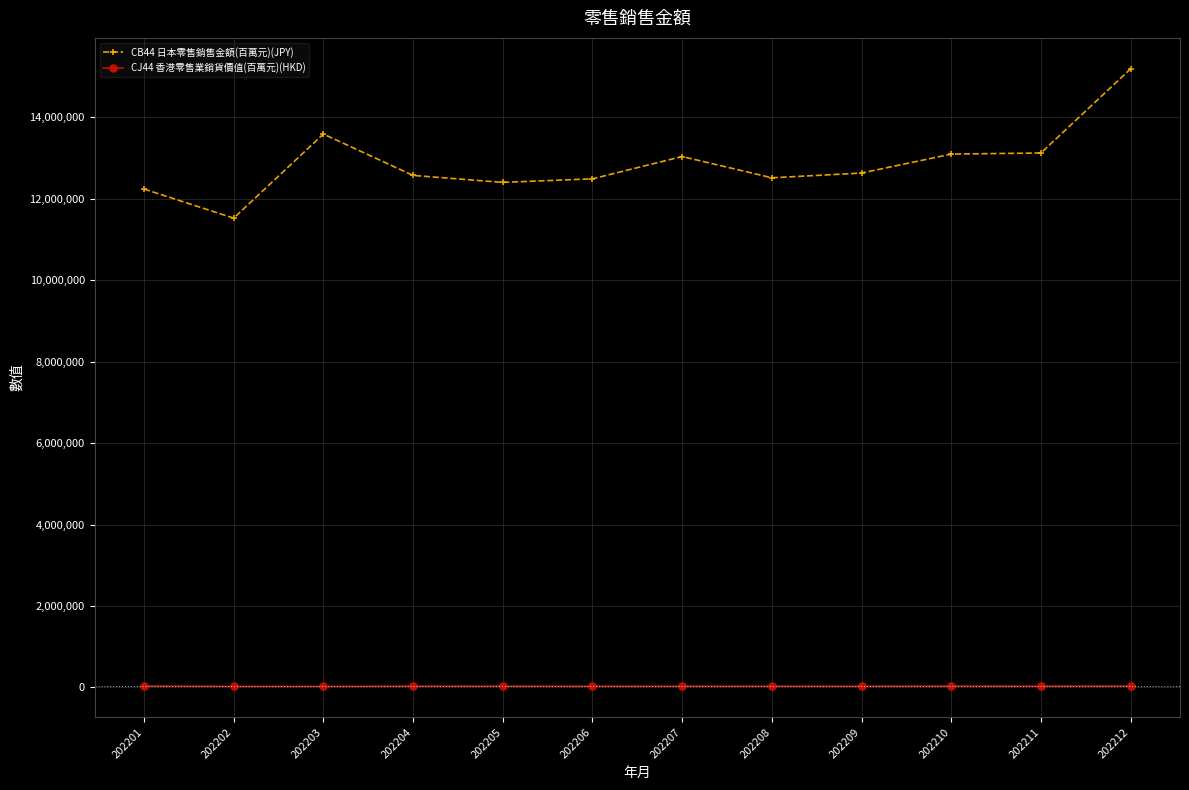

Is it true that CB44 日本零售銷售金額(百萬元)(JPY) equals 17294424 at 202209?

False